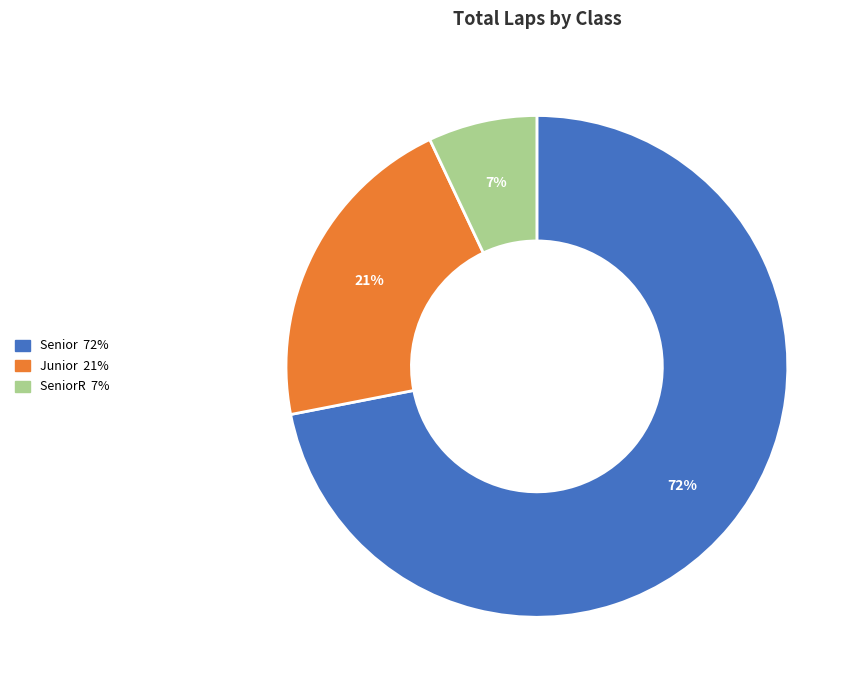

Is there any slice that represents more than half of the pie?

Yes